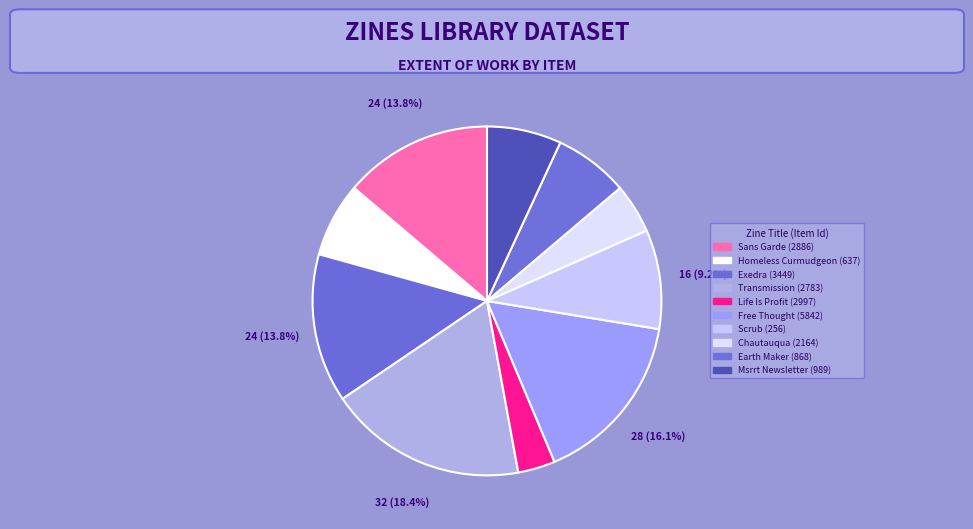

Rank the categories by value from lowest to highest.

Life Is Profit (2997), Chautauqua (2164), Homeless Curmudgeon (637), Earth Maker (868), Msrrt Newsletter (989), Scrub (256), Sans Garde (2886), Exedra (3449), Free Thought (5842), Transmission (2783)